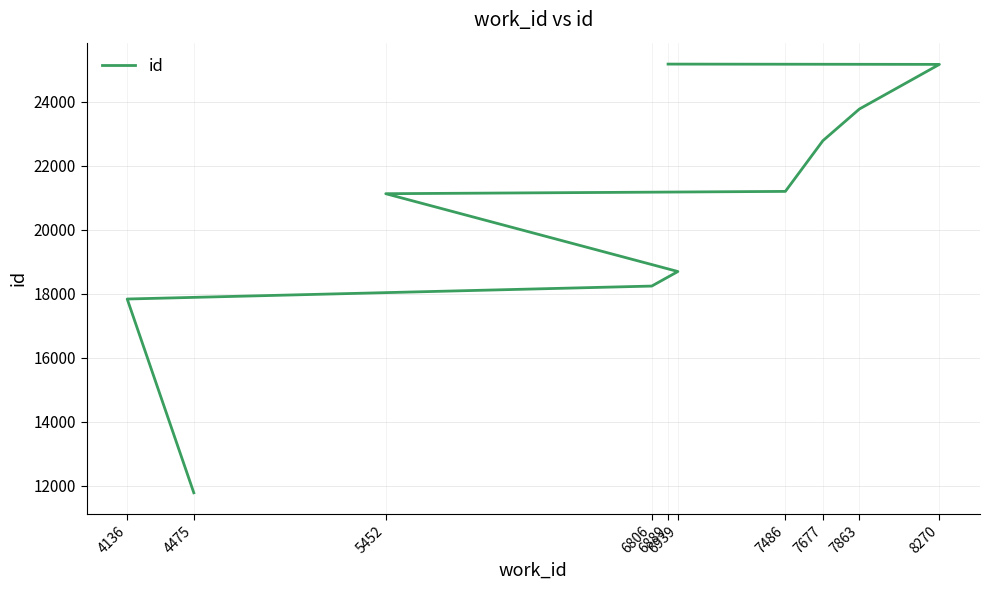

What is the smallest value displayed?

11773